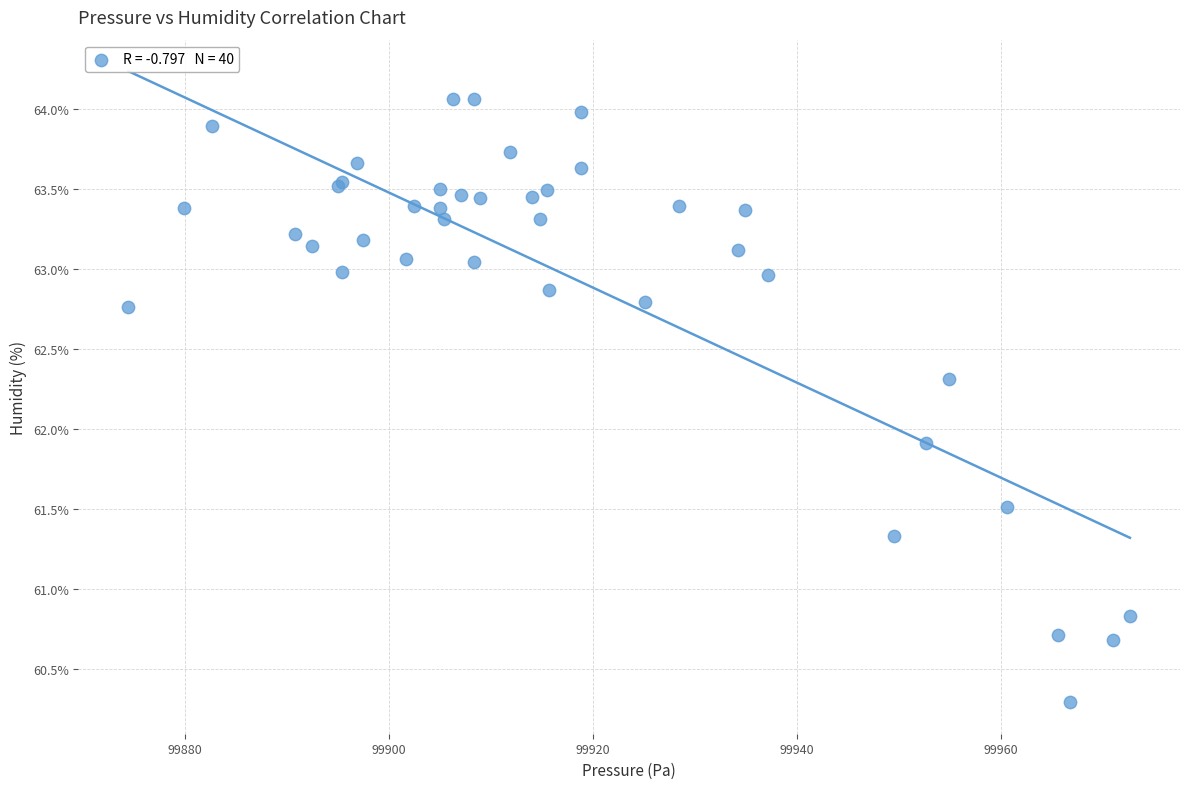

What Y value in the scatter plot is closest to 62?

61.9